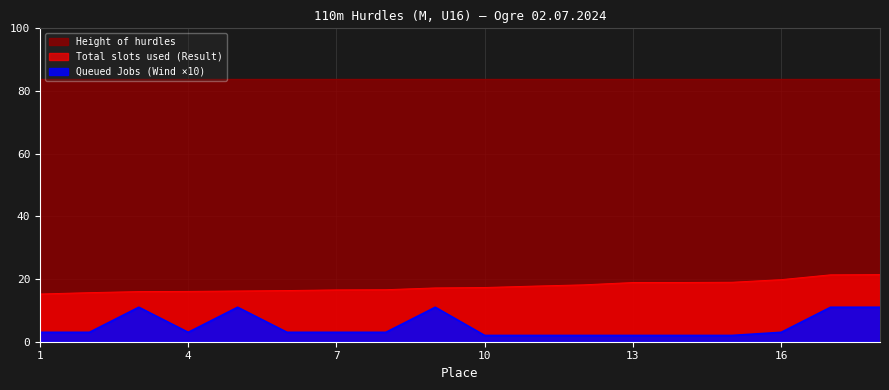

What is the sum of the Wind values at 7 and 10?

5.0